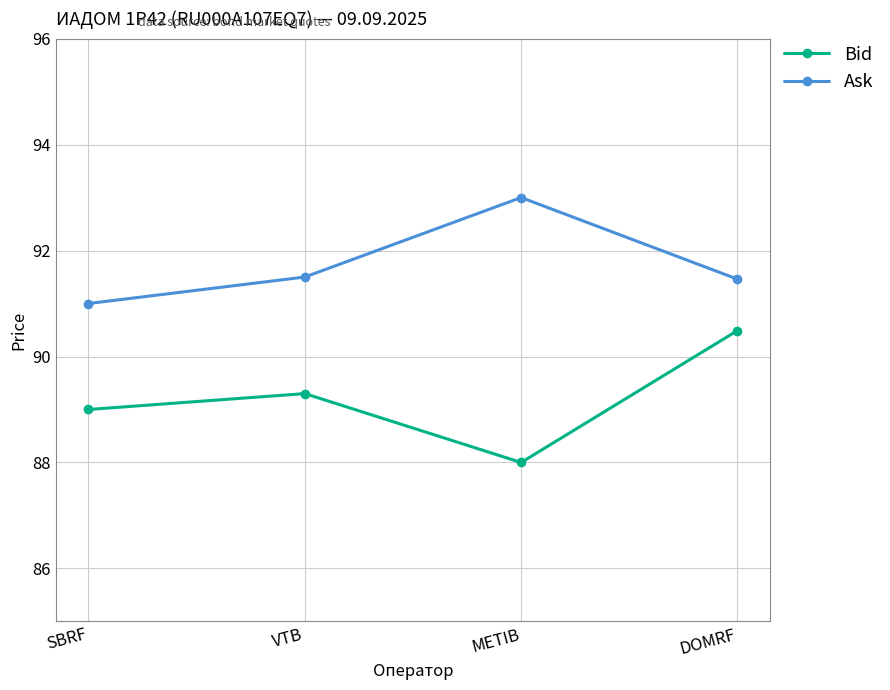

What is the approximate value of Ask at DOMRF?

91.5